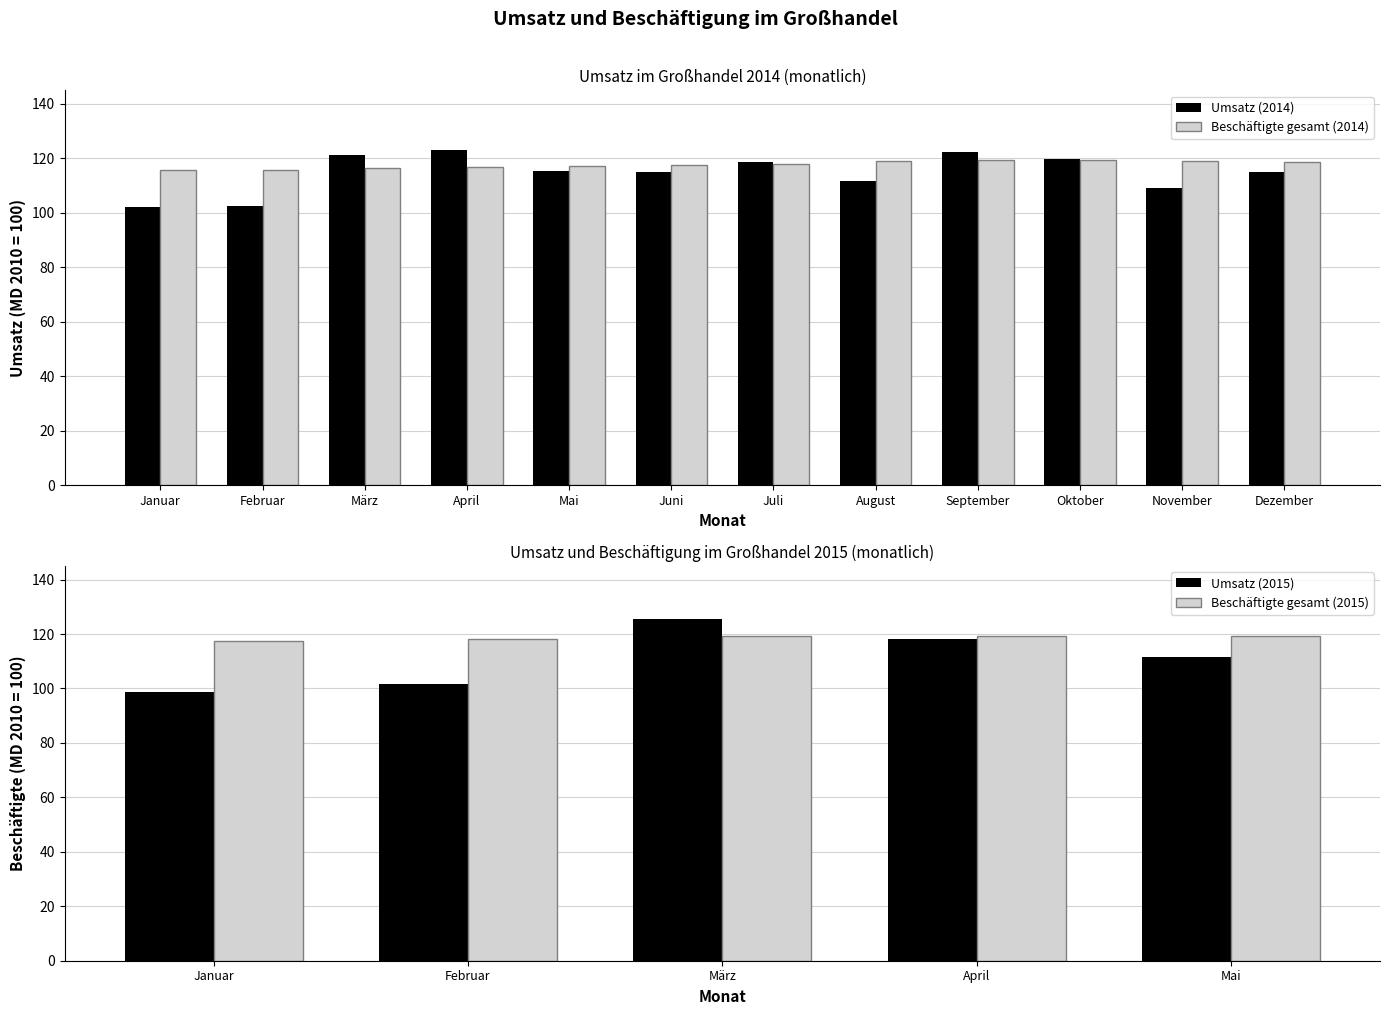

Where is Umsatz (2014) nearest to the value 112?

August